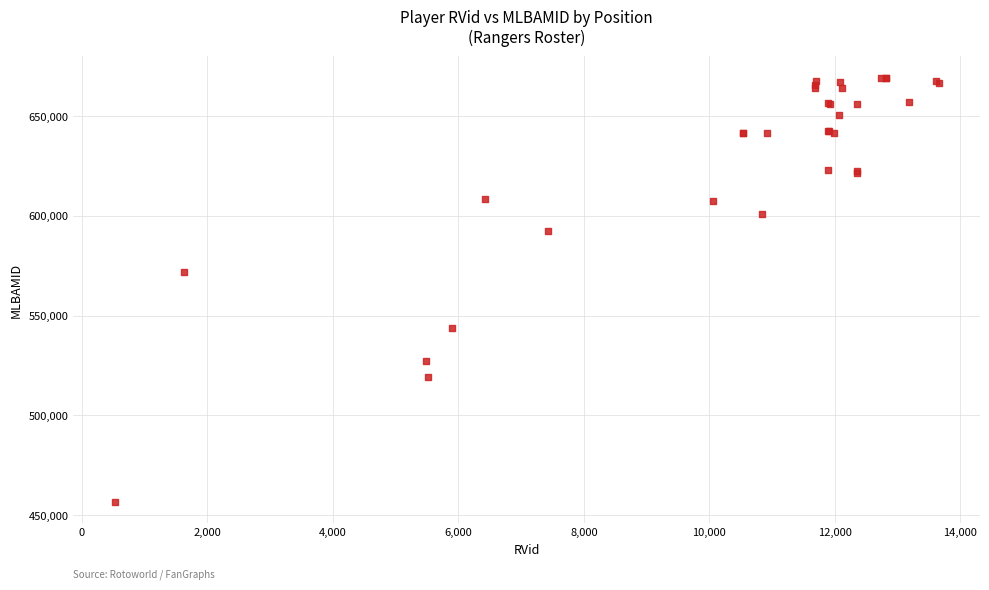

What Y value in the scatter plot is closest to 563032?

572070